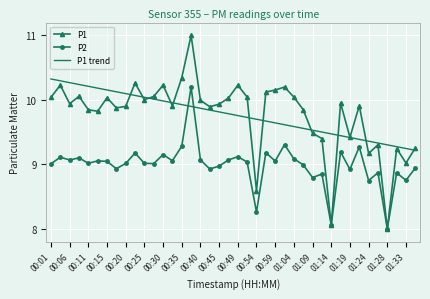

What is the lowest value of the P2 series?

8.0